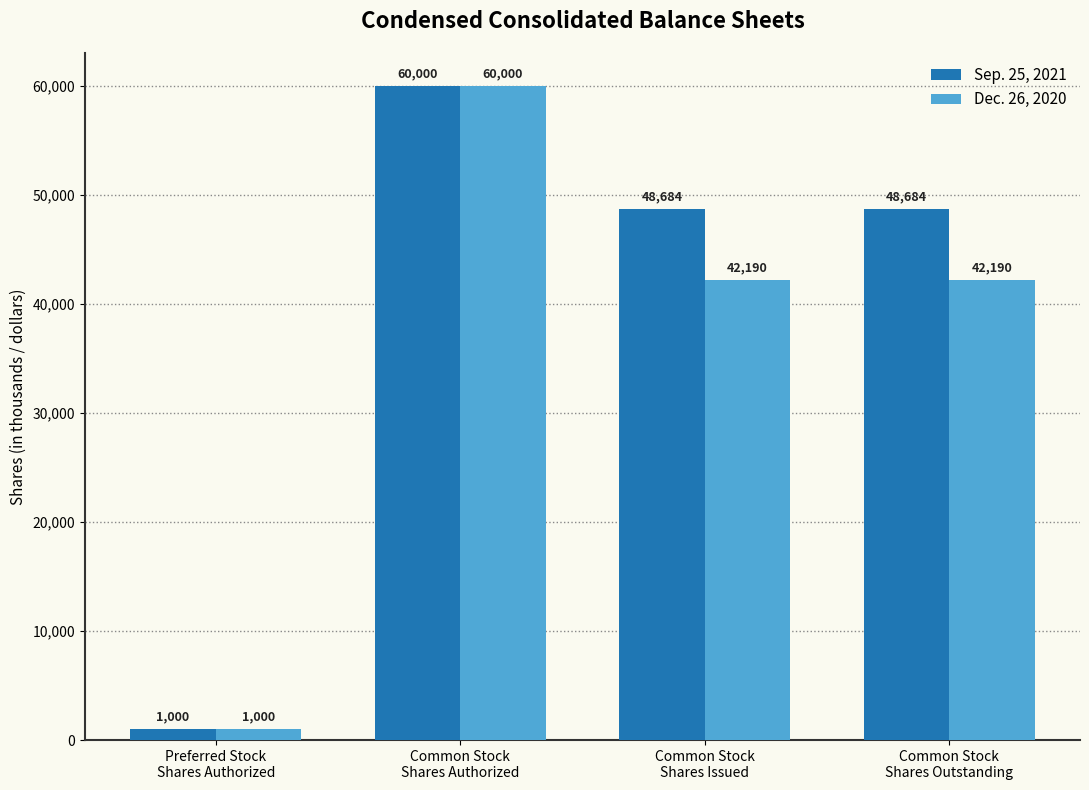

True or false: Dec. 26, 2020 has a value of 42190 at Common Stock
Shares Outstanding.

True